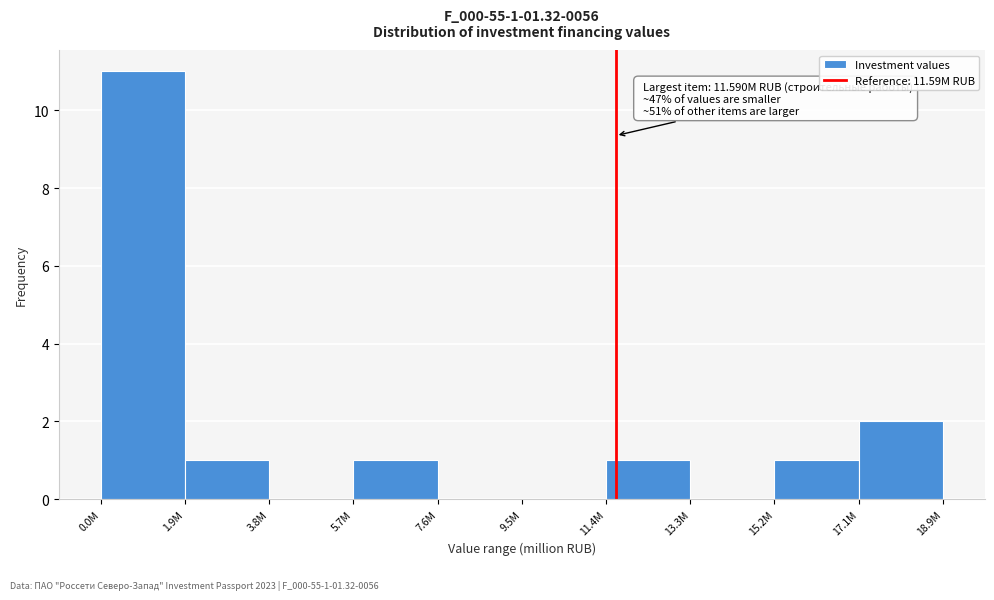

Reading right to left, what are all the values shown in this chart?

17.1M=2	15.2M=1	13.3M=0	11.4M=1	9.5M=0	7.6M=0	5.7M=1	3.8M=0	1.9M=1	0.0M=11